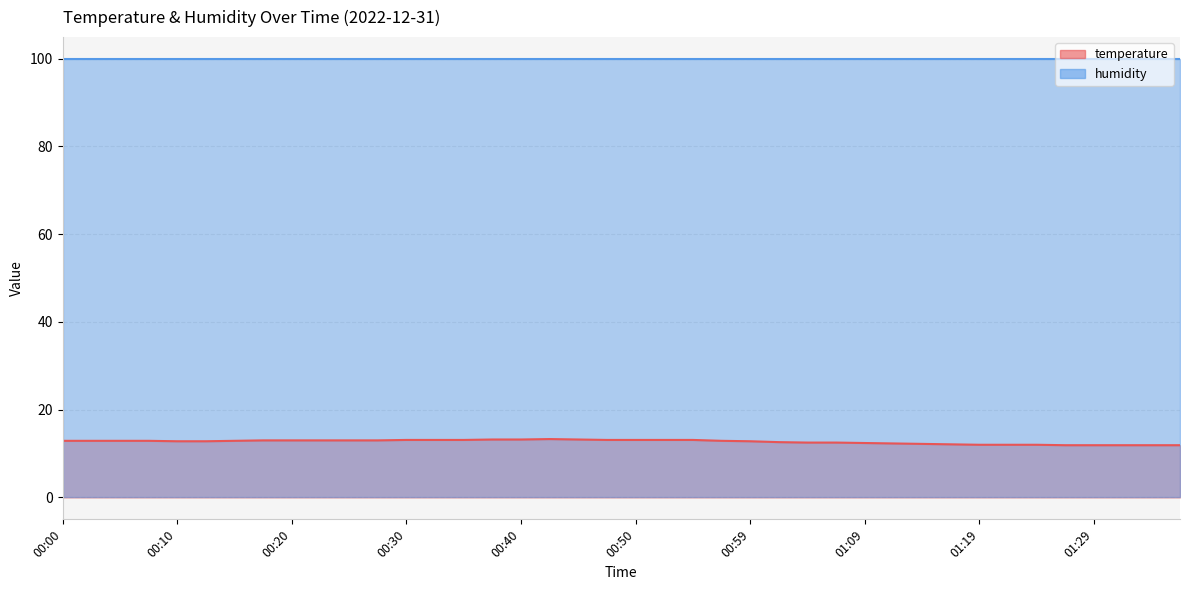

How many data points are above 12?

32